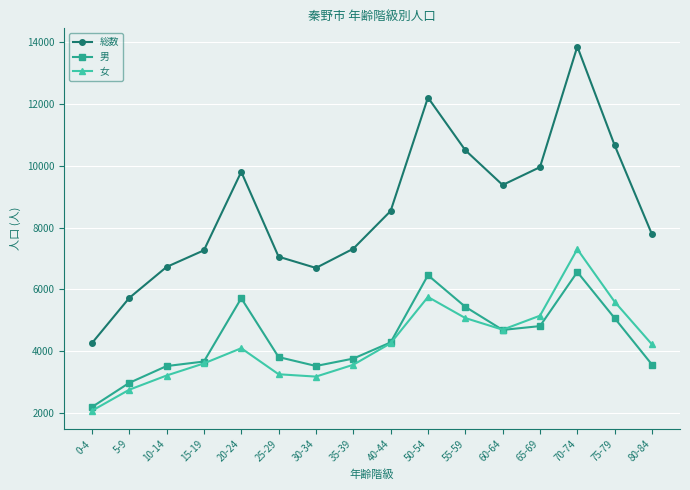

What is the spread (max minus min) of values at 30-34?

3518